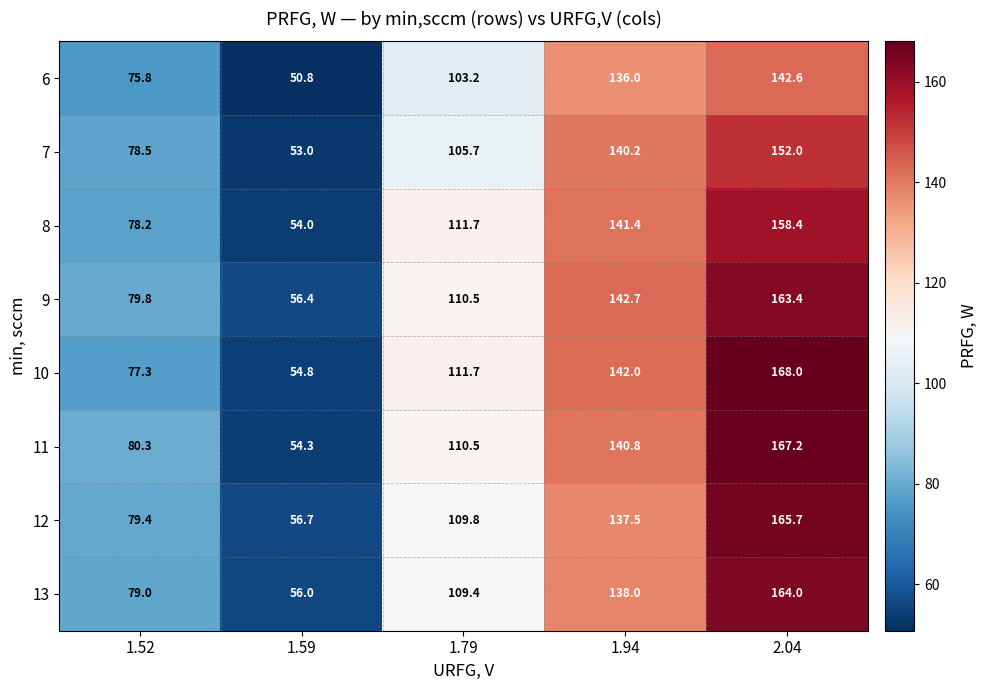

The 13 series shows 164.0 at 2.04. True or false?

True